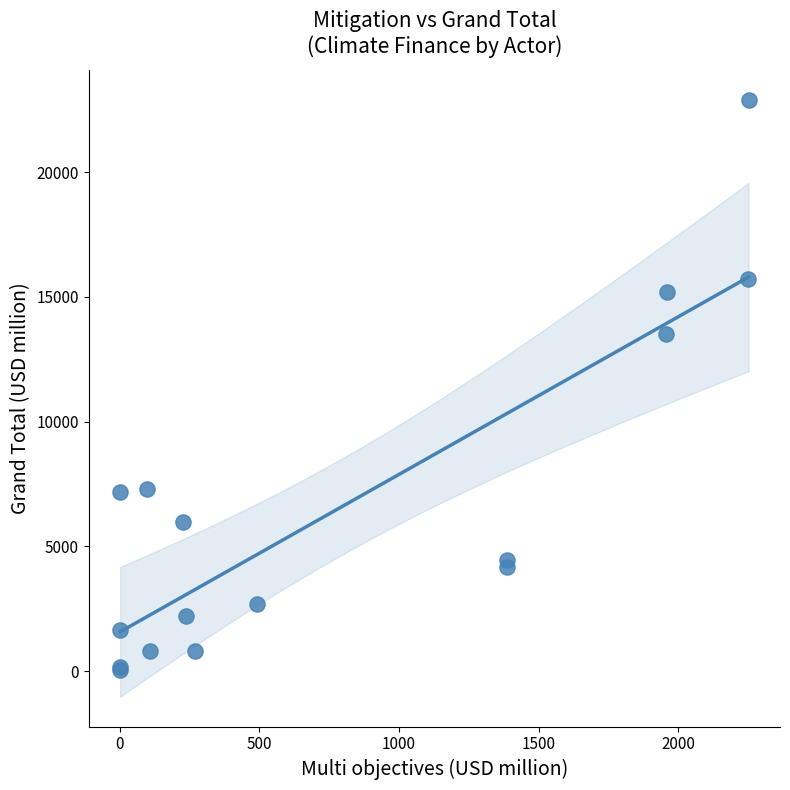

What Y value in the scatter plot is closest to 11478?

13521.7